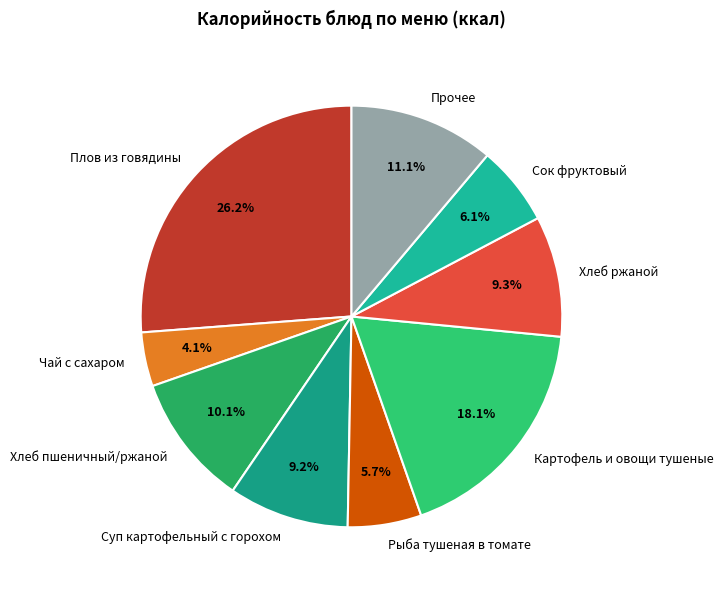

Do Прочее and Рыба тушеная в томате together represent more than half of the pie?

No